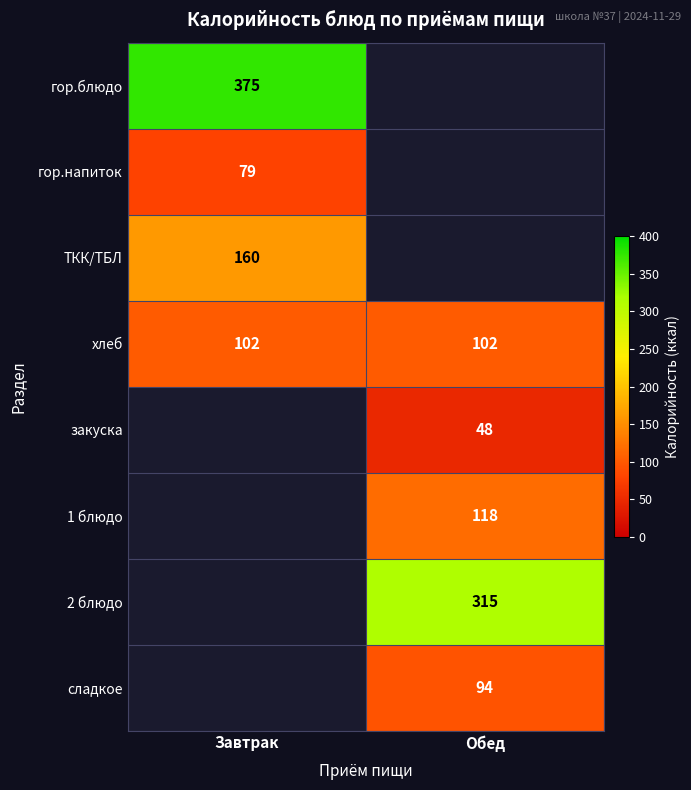

The value of хлеб at Завтрак is 55. True or false?

False